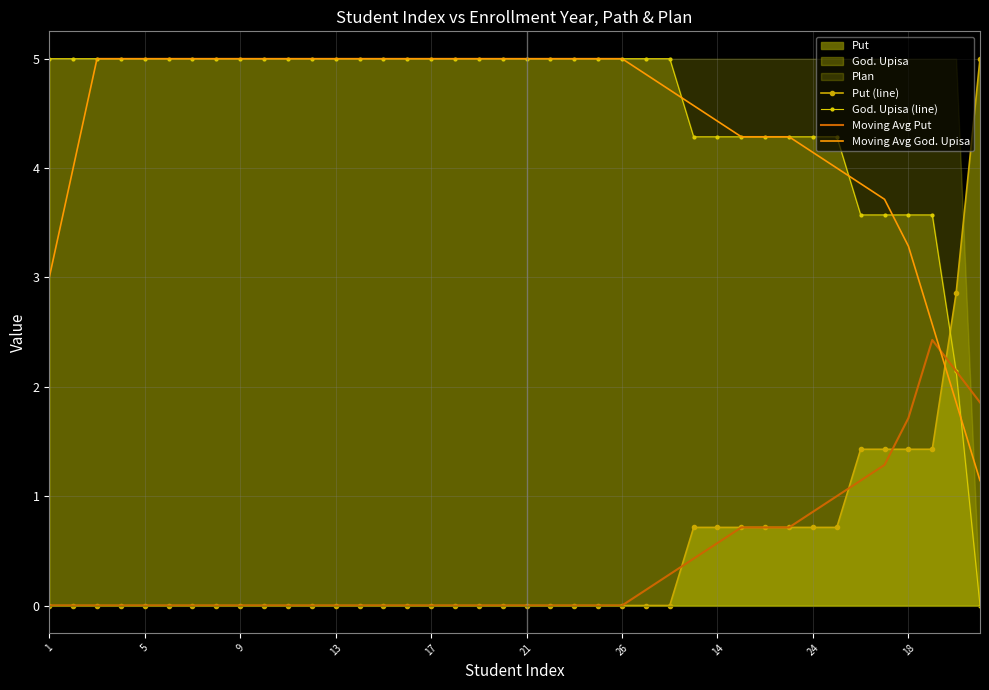

What is the total value across all series at 23?

10.0